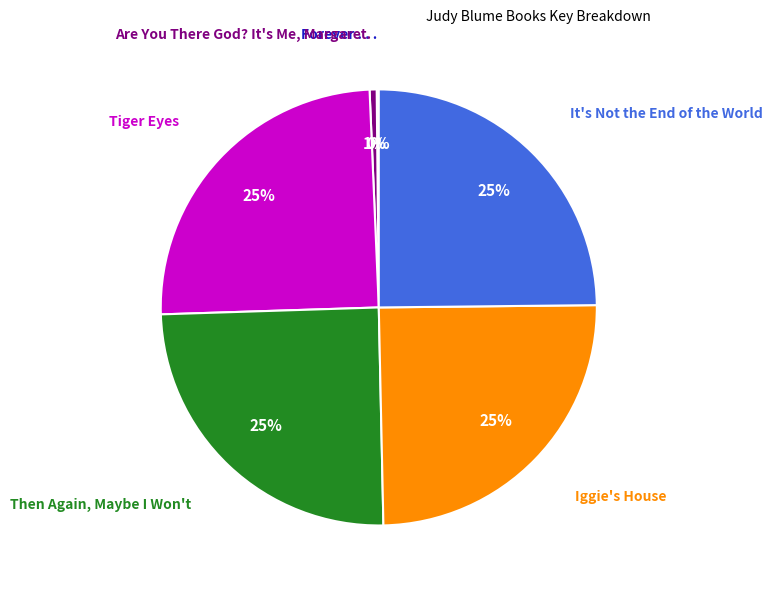

To the nearest percent, what is the difference between the largest and smallest slice percentages?

25%